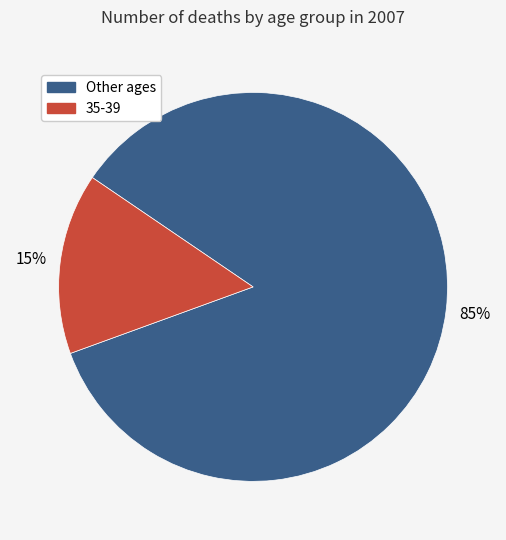

To the nearest percent, what is the average slice percentage?

50%